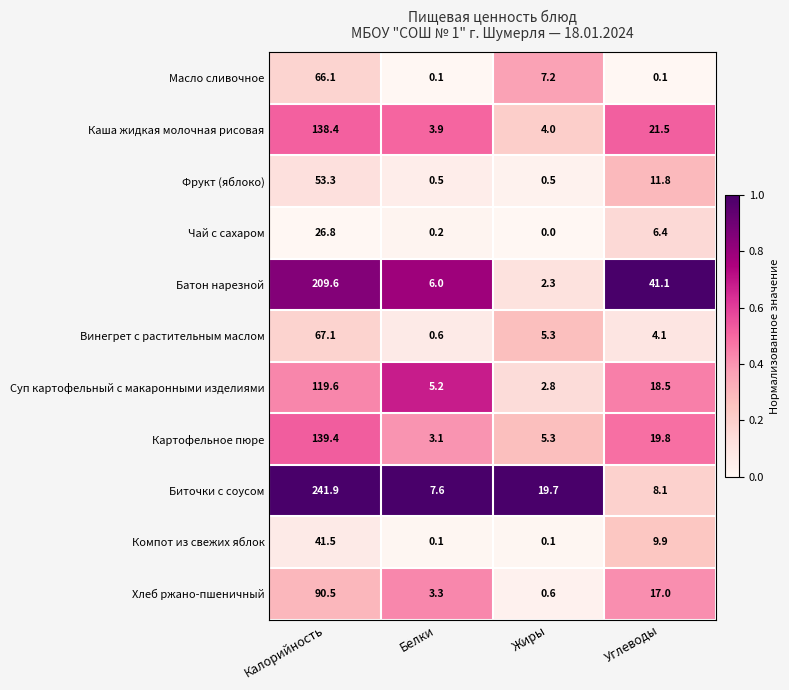

Which series changed the most between Калорийность and Углеводы?

Биточки с соусом